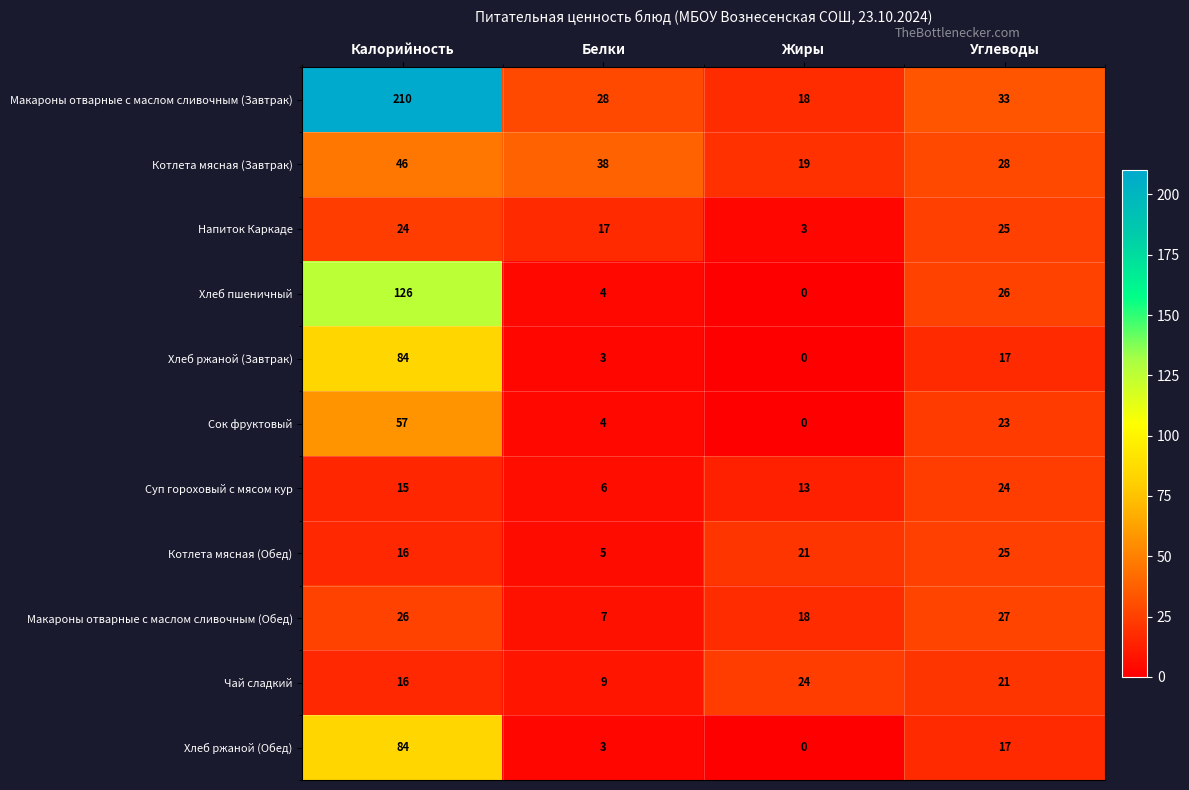

Between Калорийность and Белки, which series saw the biggest shift?

Макароны отварные с маслом сливочным (Завтрак)